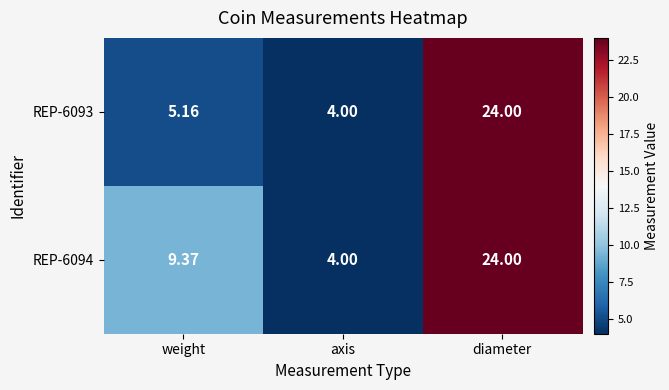

At how many categories does at least one series exceed 18?

1